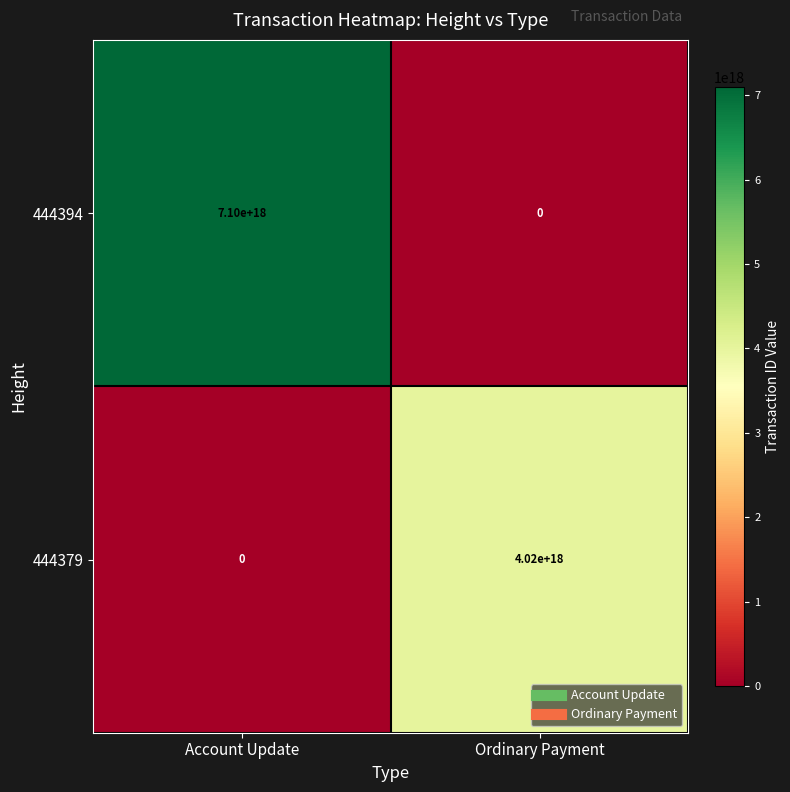

At how many categories does at least one series exceed 2883879401259510784?

2